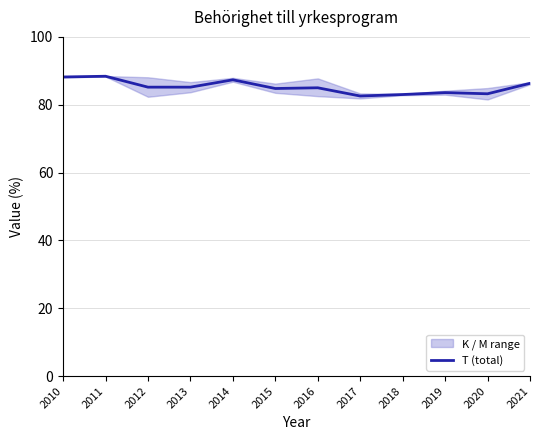

Reading left to right, extract all data points from this chart.

2010=88.2	2011=88.4	2012=85.2	2013=85.2	2014=87.3	2015=84.8	2016=85.0	2017=82.6	2018=83.0	2019=83.6	2020=83.2	2021=86.3